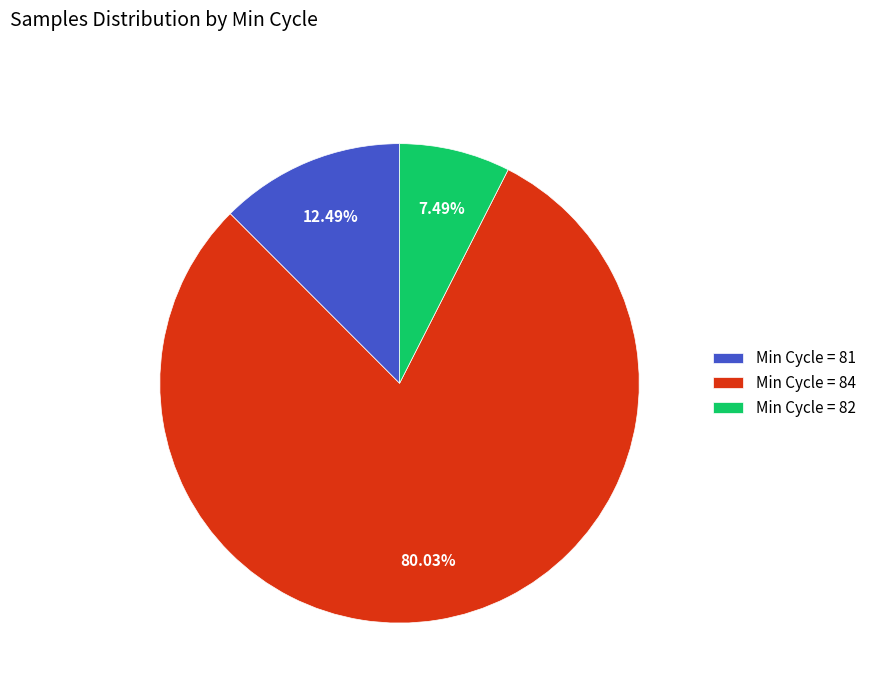

Between Min Cycle = 84 and Min Cycle = 82, which is larger?

Min Cycle = 84